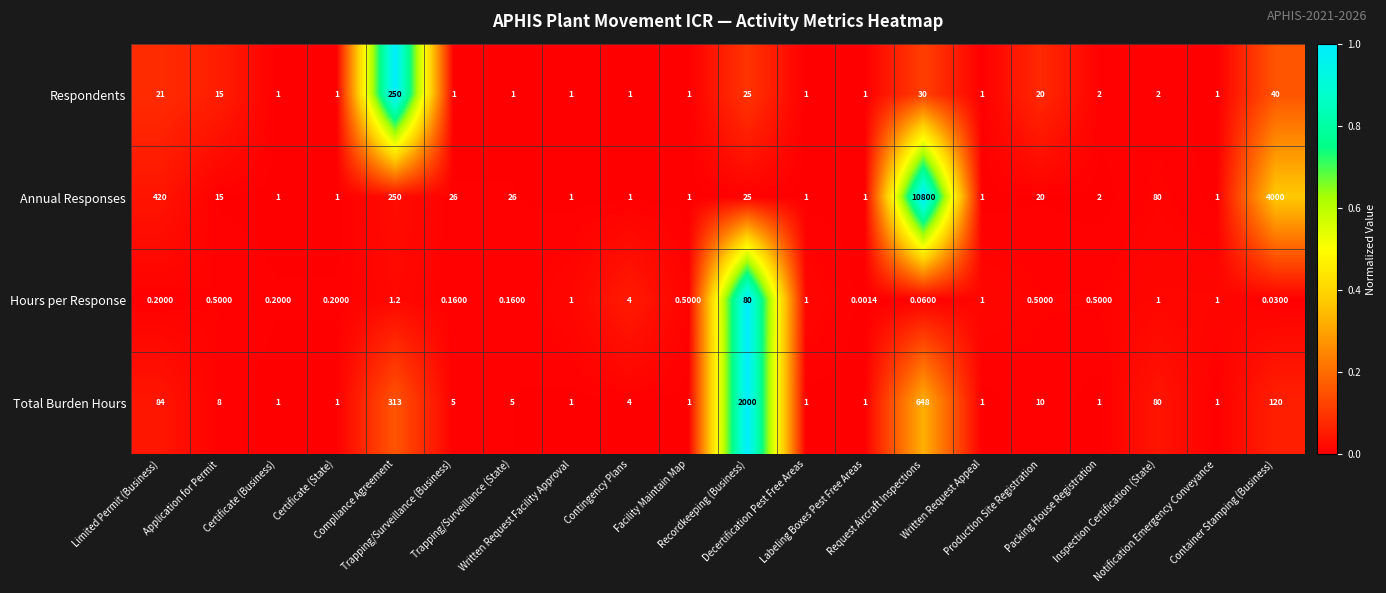

Which series has the largest range (max minus min)?

Annual Responses